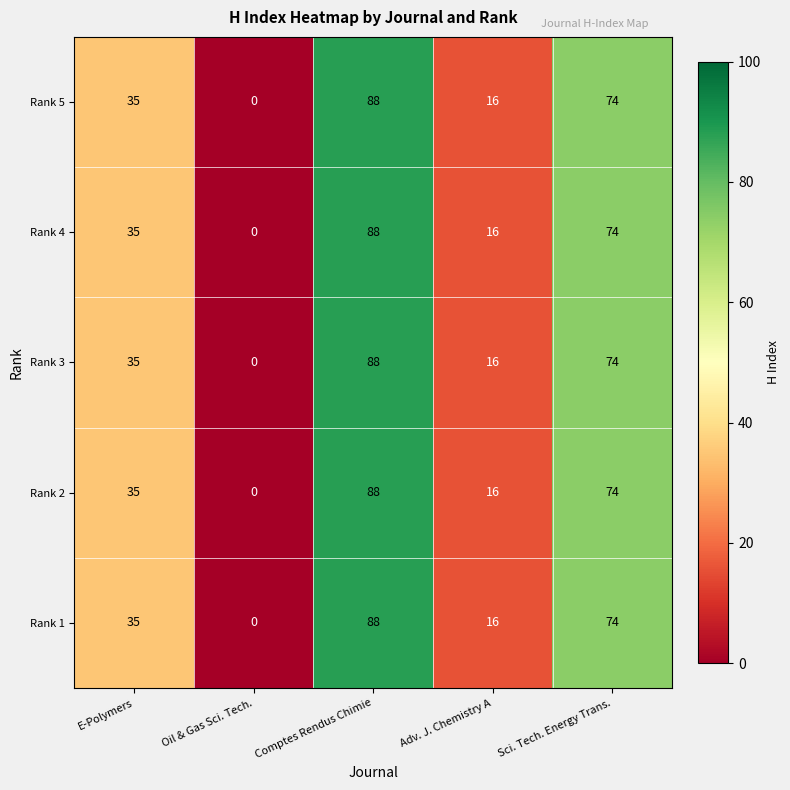

How many data points does each series have?

5